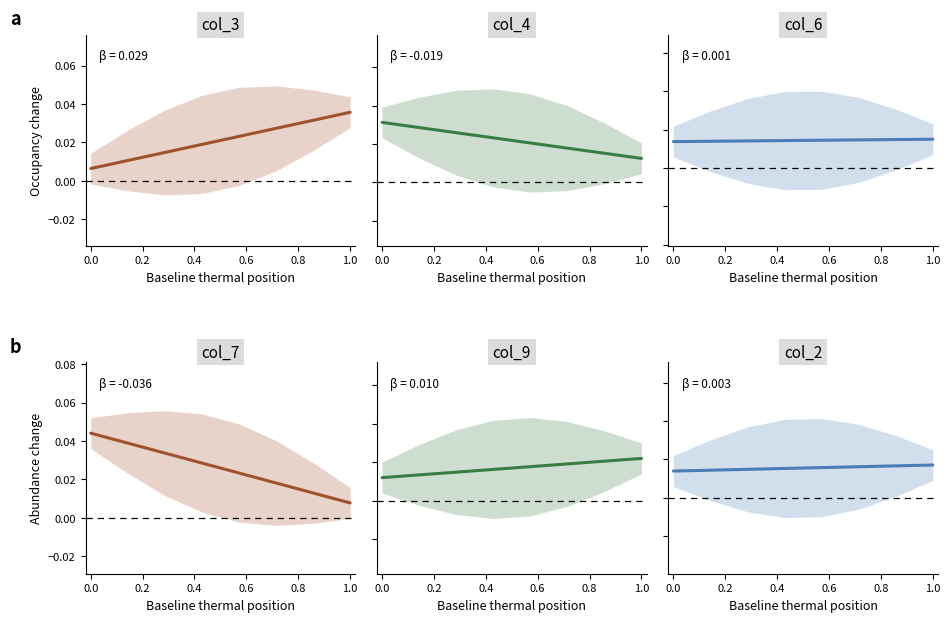

Between which two adjacent categories do col_6 and col_9 first intersect?

0.0 and 0.2